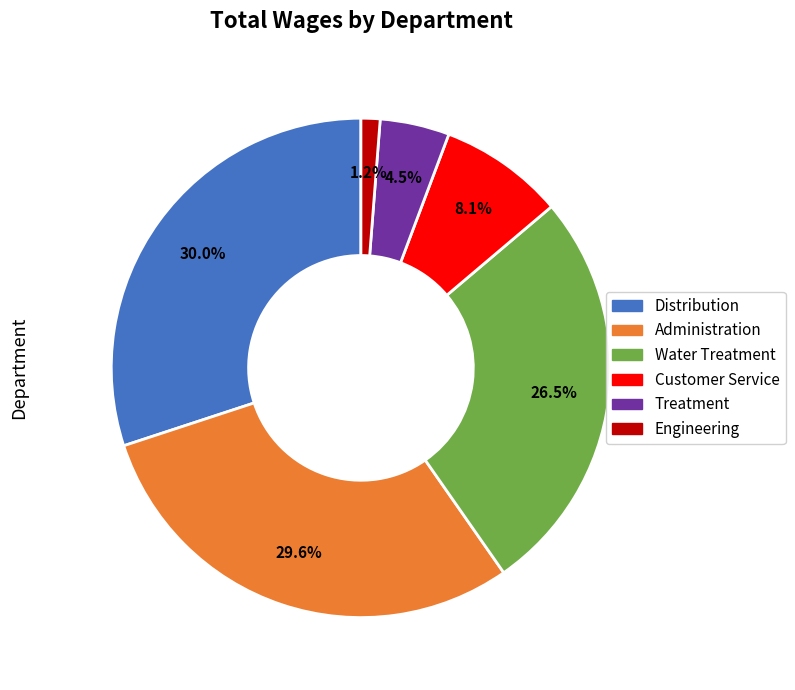

Count the number of slices in the pie.

6